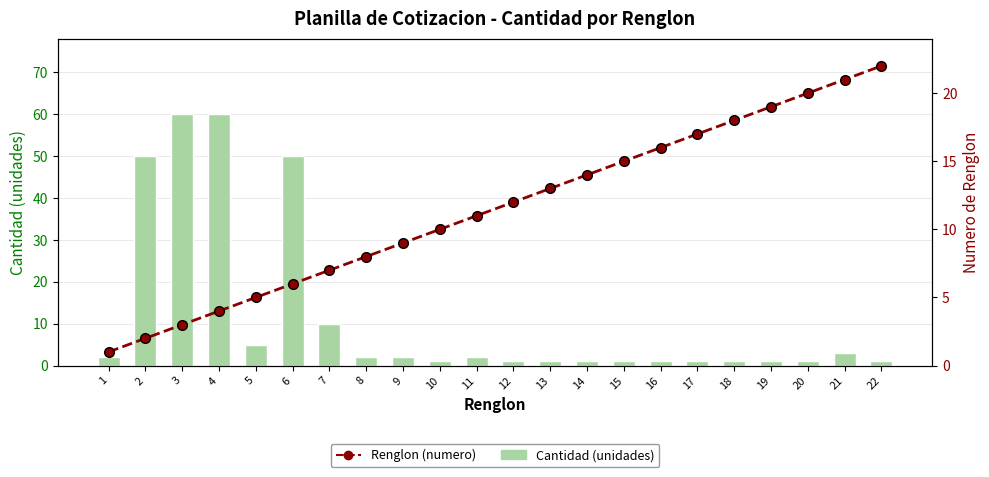

At which category does the chart reach its peak across all series?

3